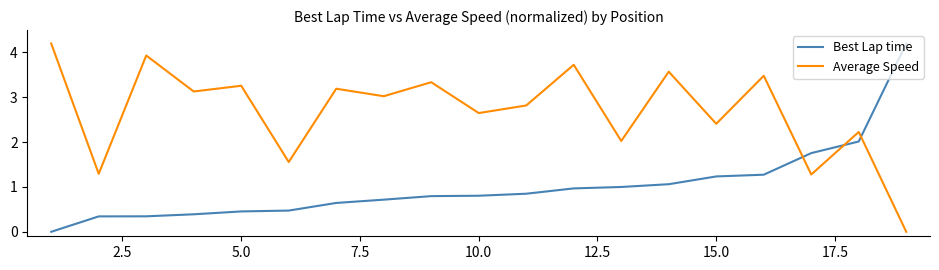

Is this an area chart (filled region under the line)?

No